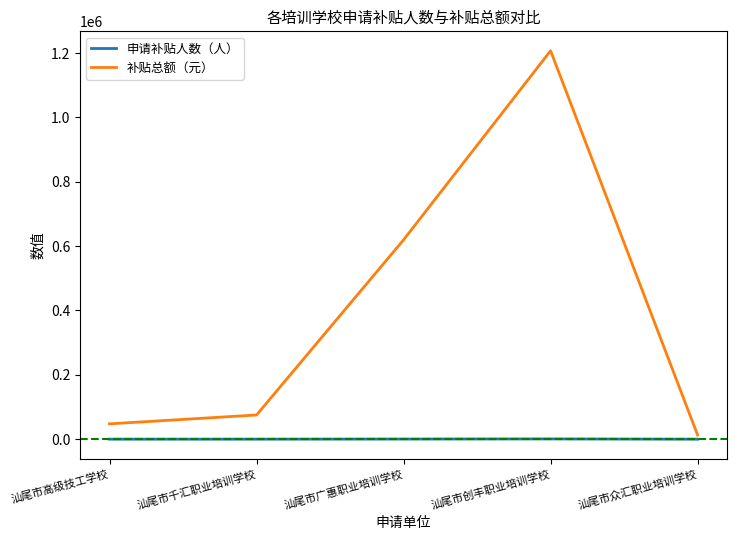

What is the maximum value shown in the chart?

1207300